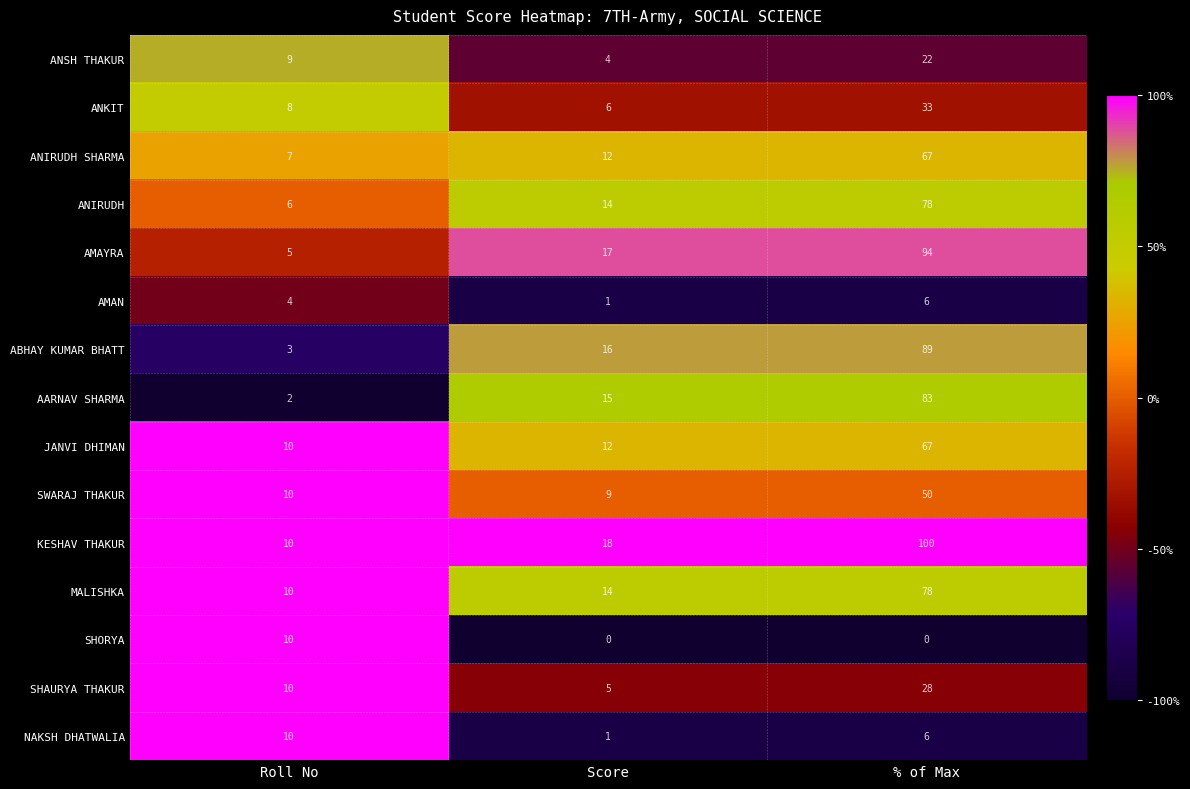

What is the total value across all series at Score?

144